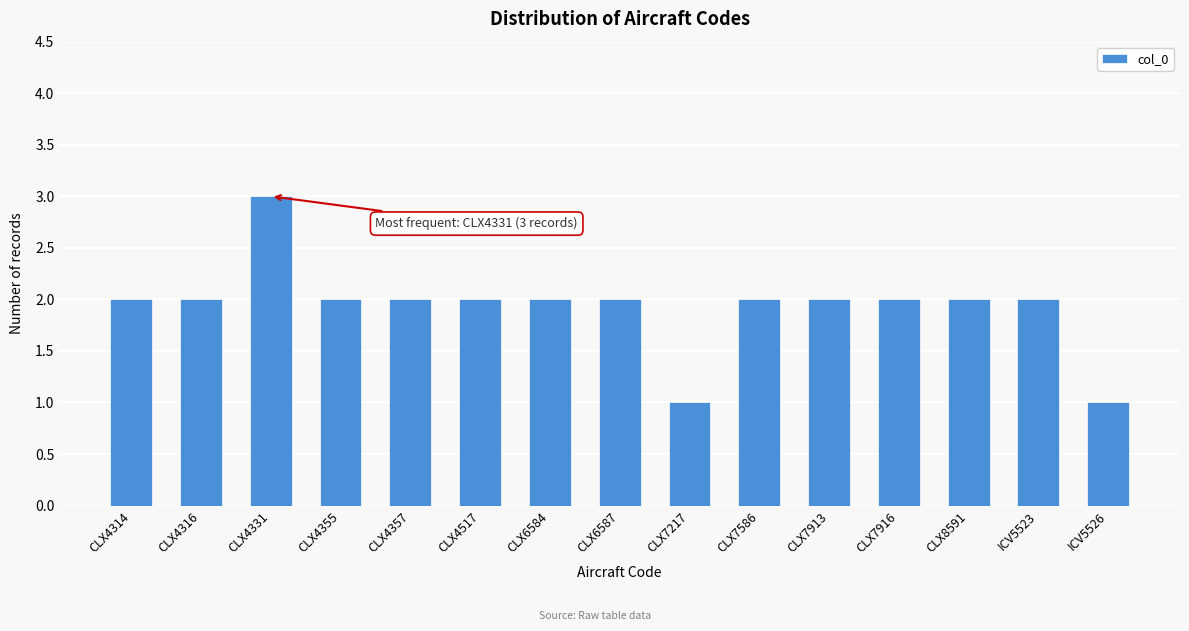

Reading left to right, list all the values displayed in this chart.

2	2	3	2	2	2	2	2	1	2	2	2	2	2	1